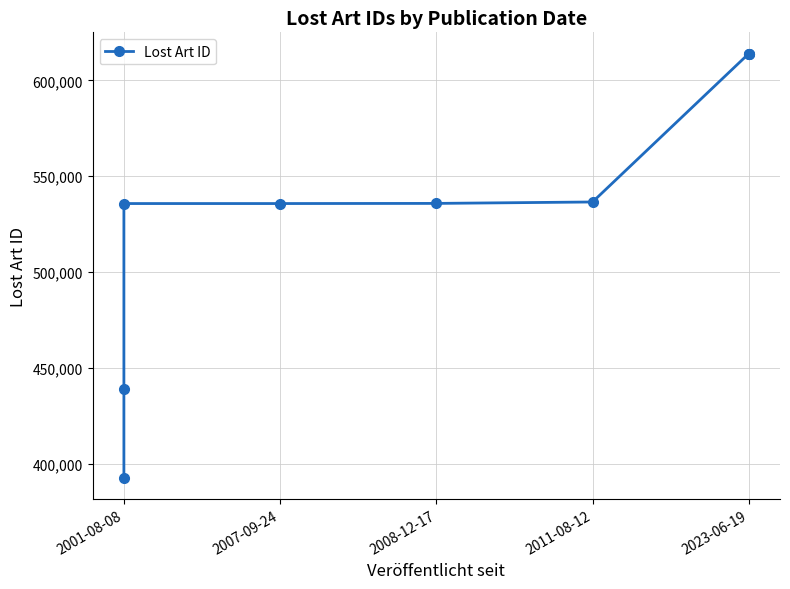

Reading left to right, what are all the values shown in this chart?

392734	438881	535740	535741	535813	536558	613956	613957	614006